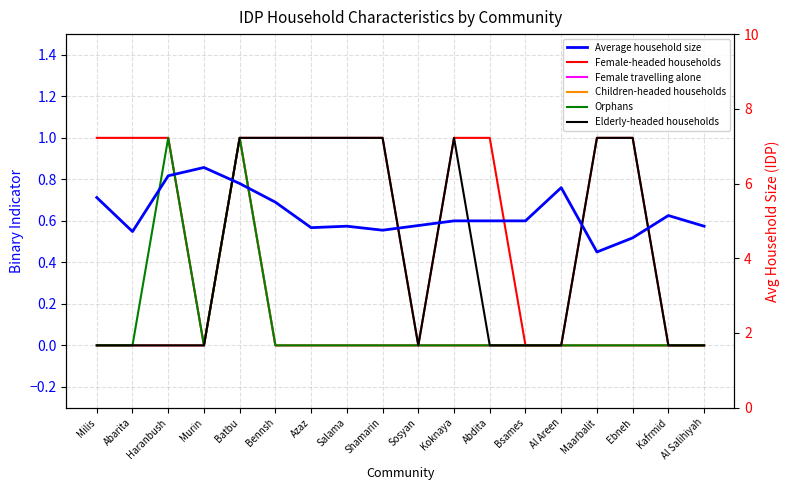

How many data points in Children-headed households are above 0?

1